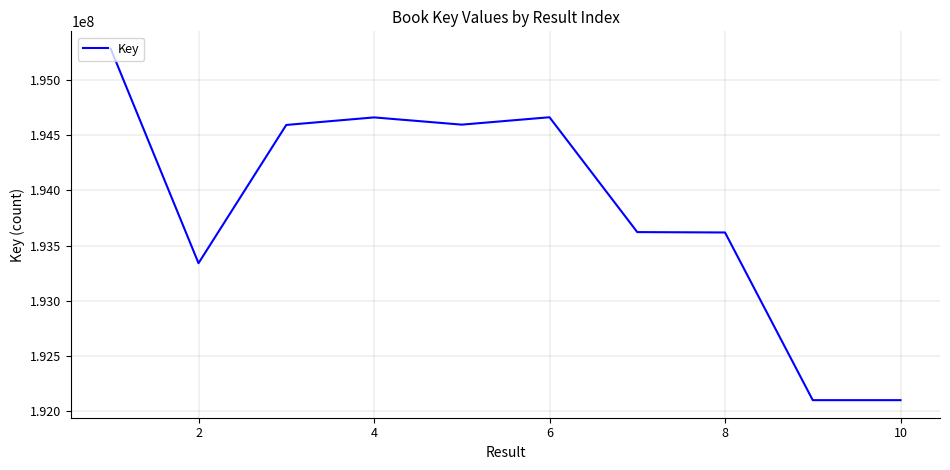

What is the difference between the maximum and minimum values?

3185388